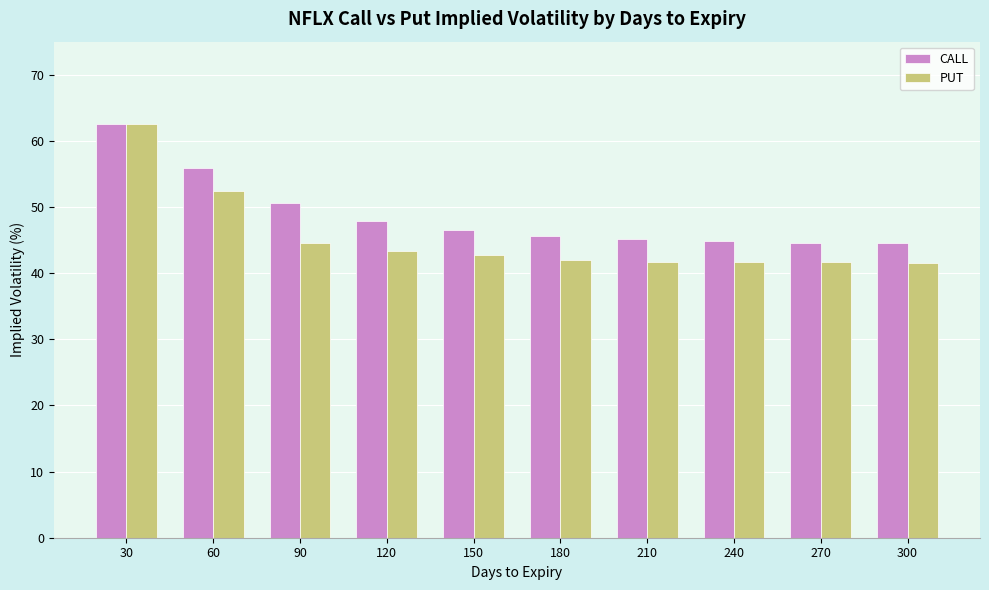

What is the difference between the maximum and minimum values in the CALL series?

18.1